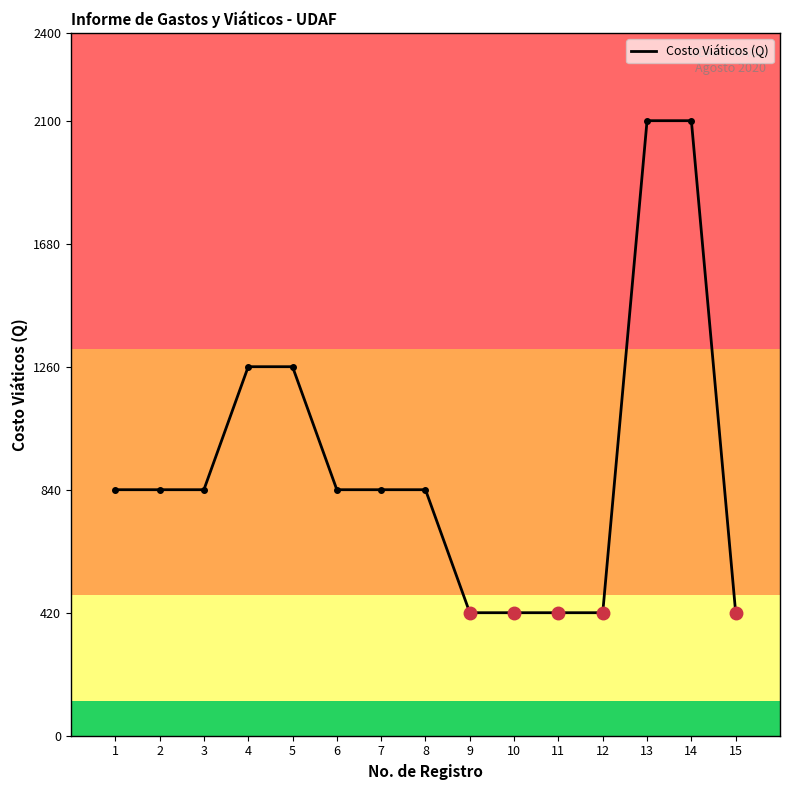

What is the difference between the maximum and minimum values?

1680